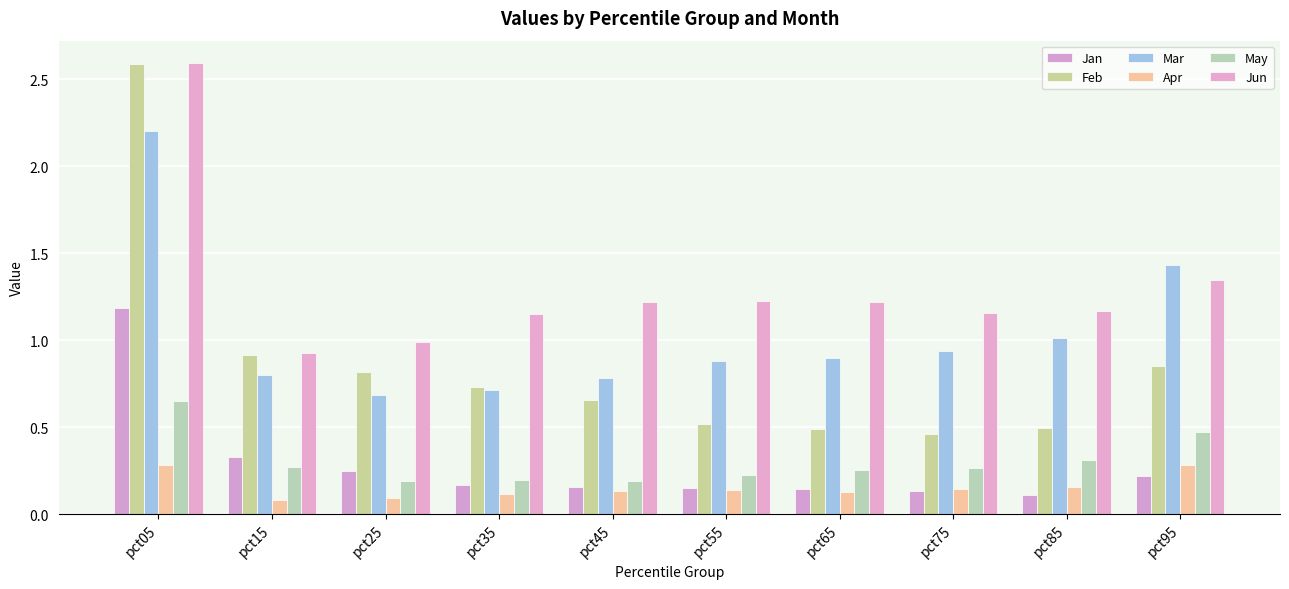

Reading left to right, extract all data points from this chart.

Jan: 1.2	0.3	0.2	0.2	0.2	0.2	0.1	0.1	0.1	0.2
Feb: 2.6	0.9	0.8	0.7	0.7	0.5	0.5	0.5	0.5	0.9
Mar: 2.2	0.8	0.7	0.7	0.8	0.9	0.9	0.9	1.0	1.4
Apr: 0.3	0.1	0.1	0.1	0.1	0.1	0.1	0.1	0.2	0.3
May: 0.6	0.3	0.2	0.2	0.2	0.2	0.3	0.3	0.3	0.5
Jun: 2.6	0.9	1.0	1.2	1.2	1.2	1.2	1.2	1.2	1.3